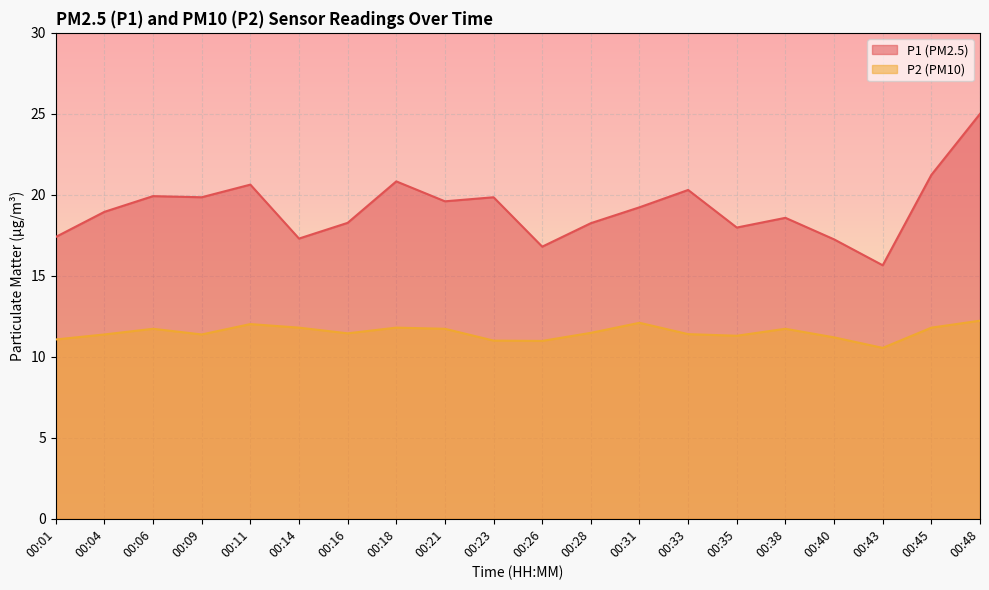

What is the sum of the P1 values at 00:40 and 00:23?

37.1